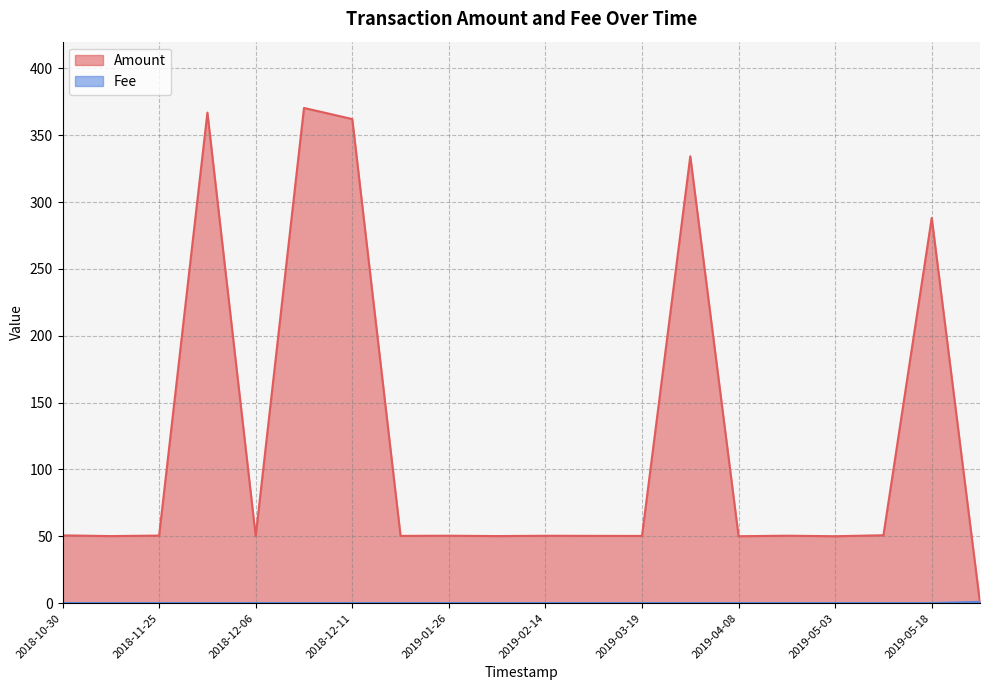

Which series has the widest spread of values?

Amount